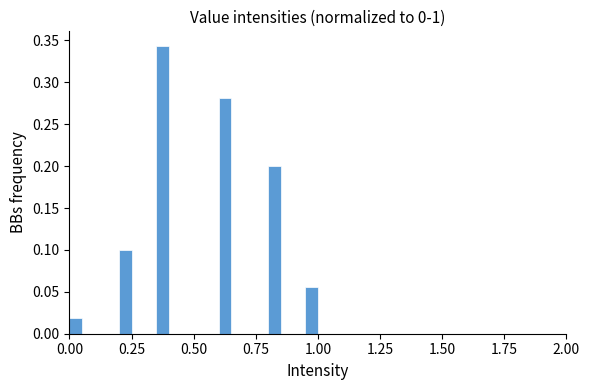

Read against the x-axis, roughly where is the centre of the tallest bar?

0.40